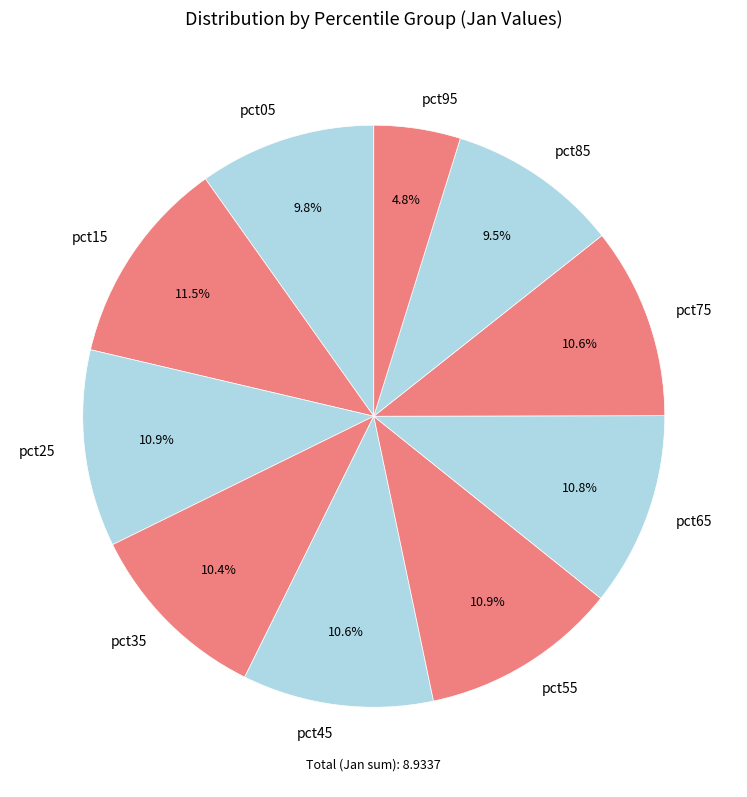

How much of the chart is everything except pct05?

90.2%